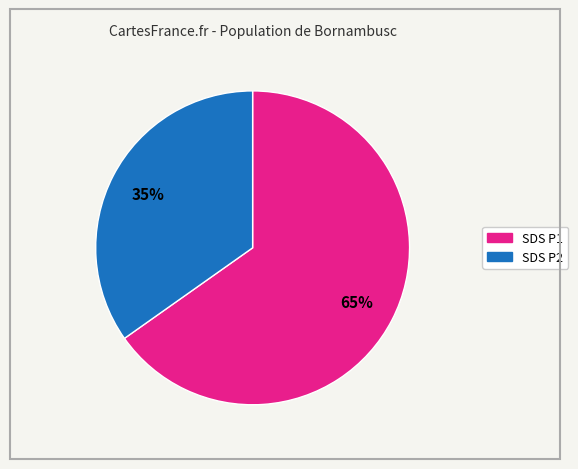

To the nearest percent, what is the average slice percentage?

50%